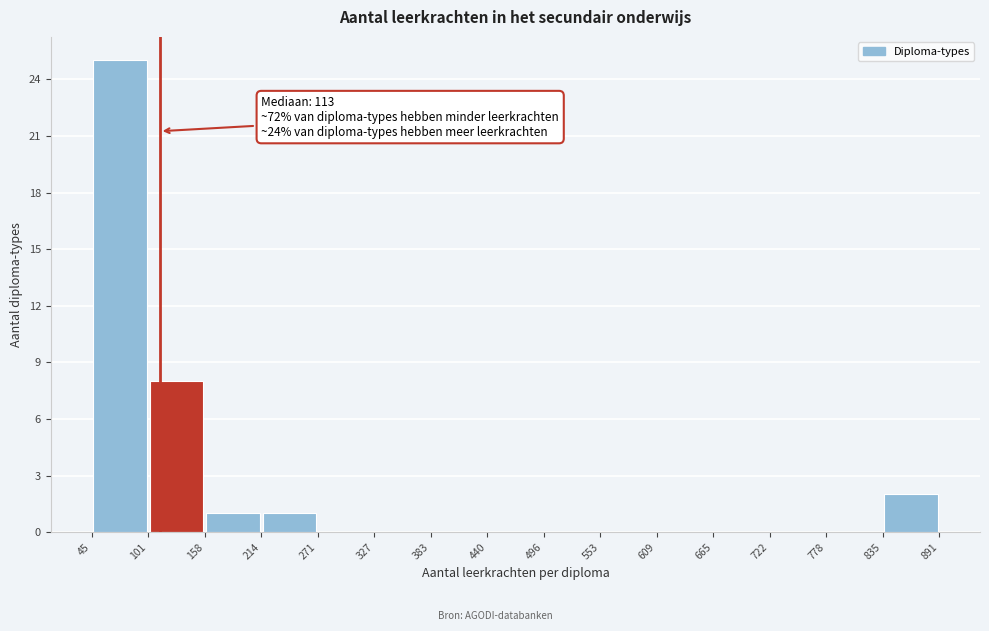

Which range on the x-axis has the tallest bar?

45 to 101